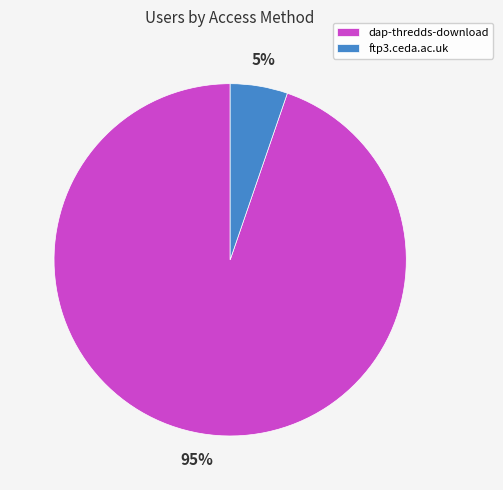

Is the sum of ftp3.ceda.ac.uk and dap-thredds-download greater than half?

Yes